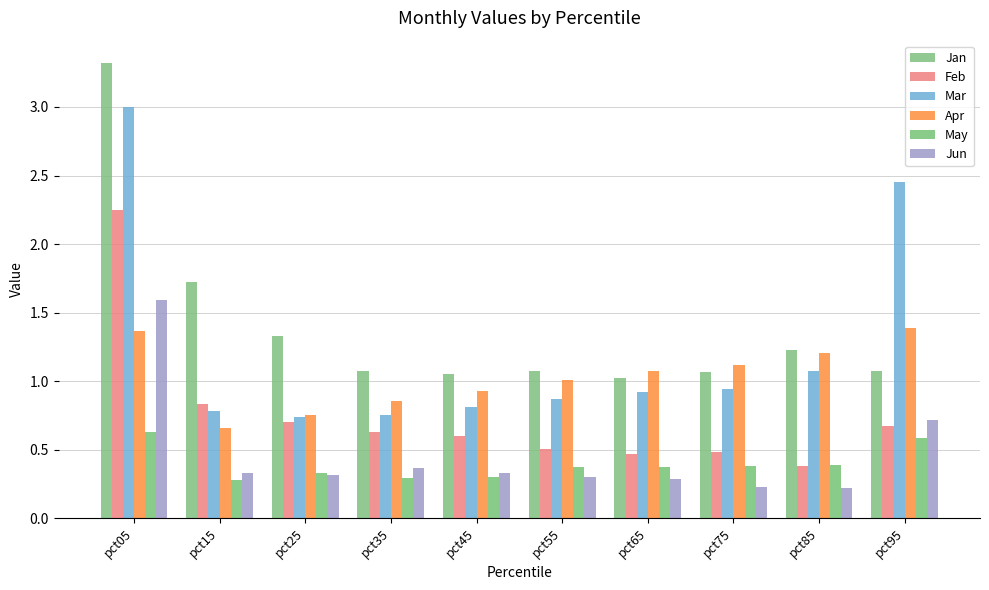

Which series has the widest spread of values?

Jan